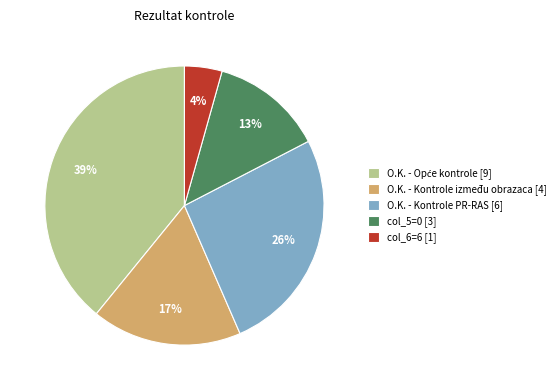

To the nearest percent, what is the difference between the largest and smallest slice percentages?

35%